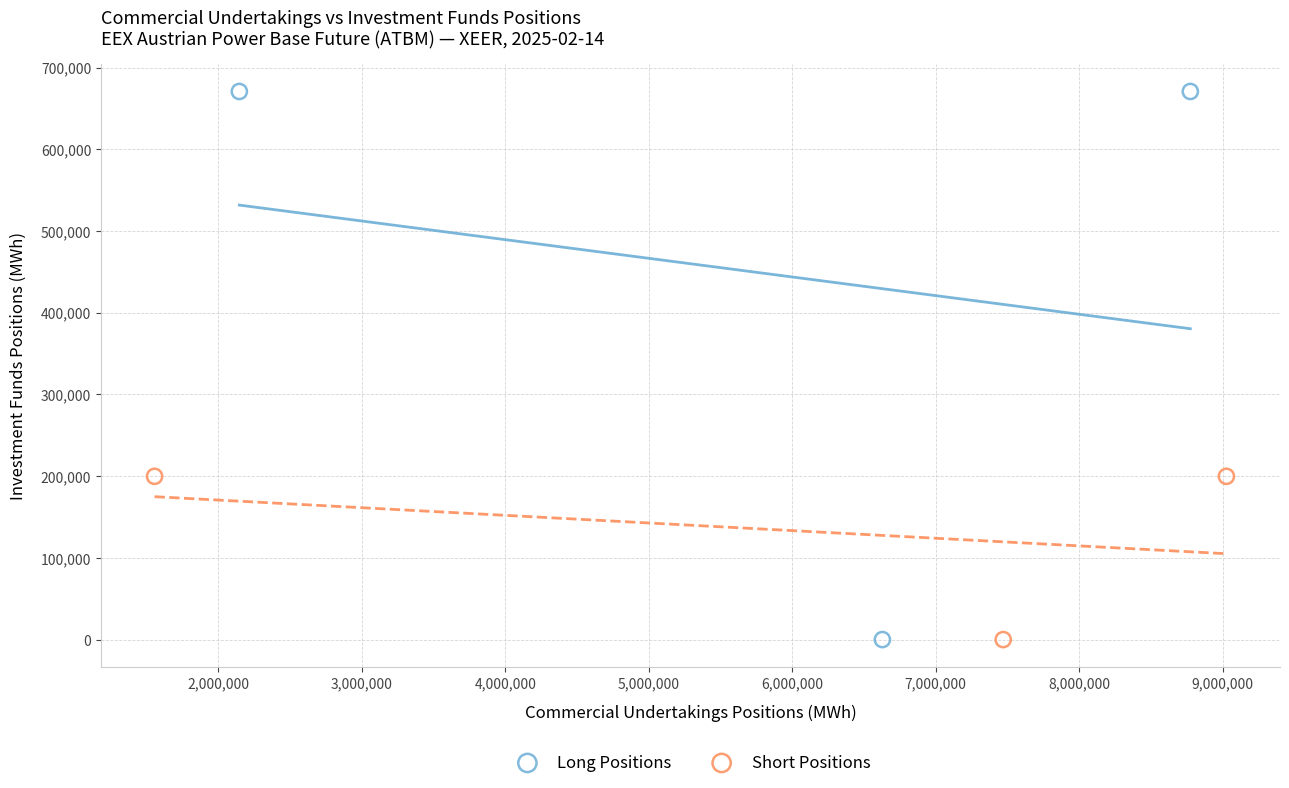

What are all the series names shown in the legend?

Long Positions, Short Positions